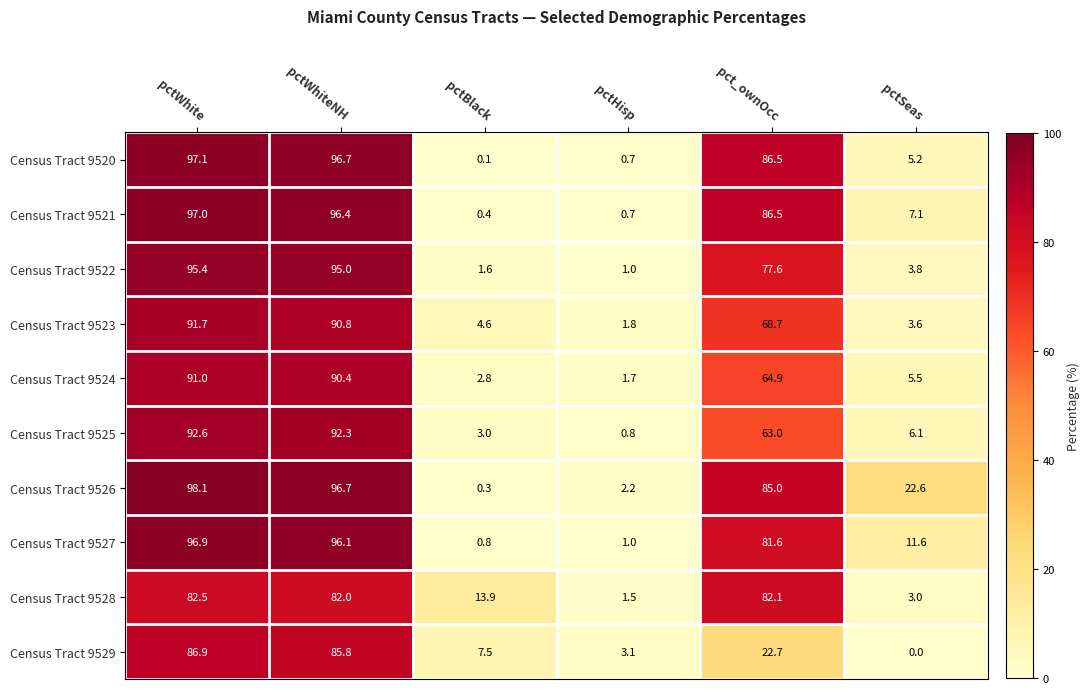

What is the total value across all series at pctBlack?

35.0